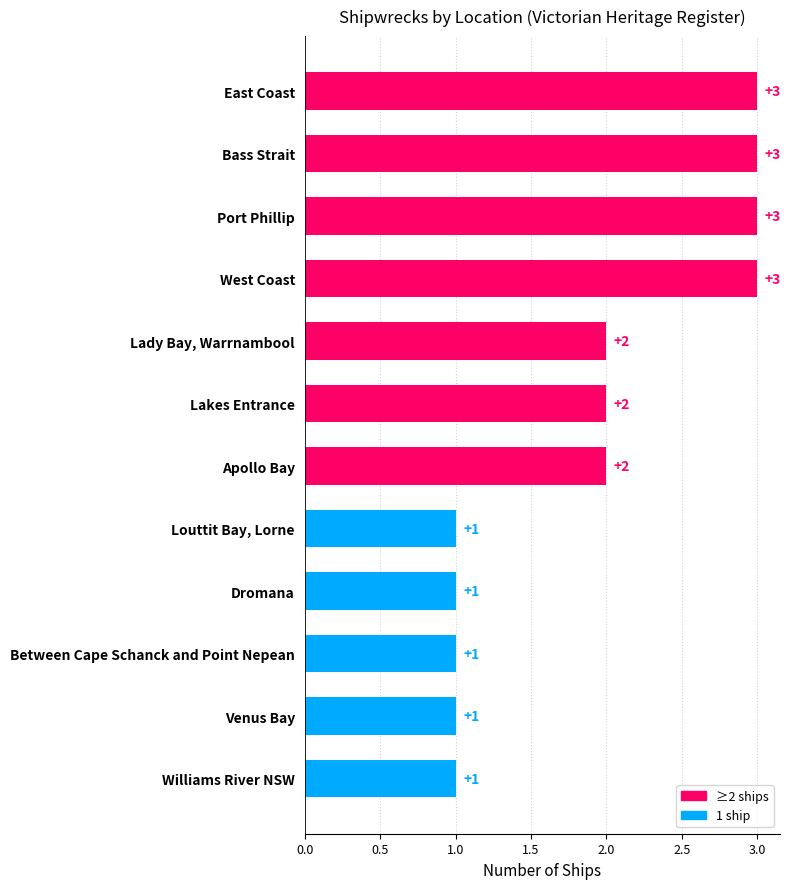

True or false: the data shows 1 at Between Cape Schanck and Point Nepean.

True